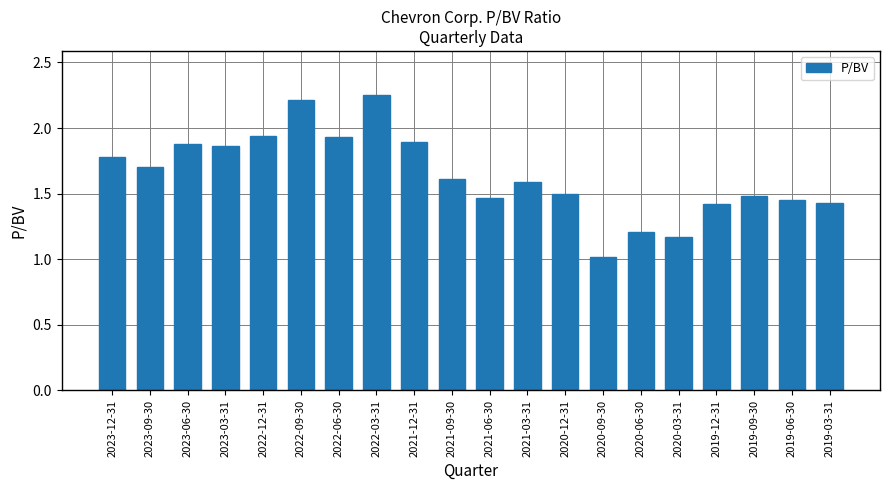

Between 2021-12-31 and 2022-09-30, which is larger?

2022-09-30